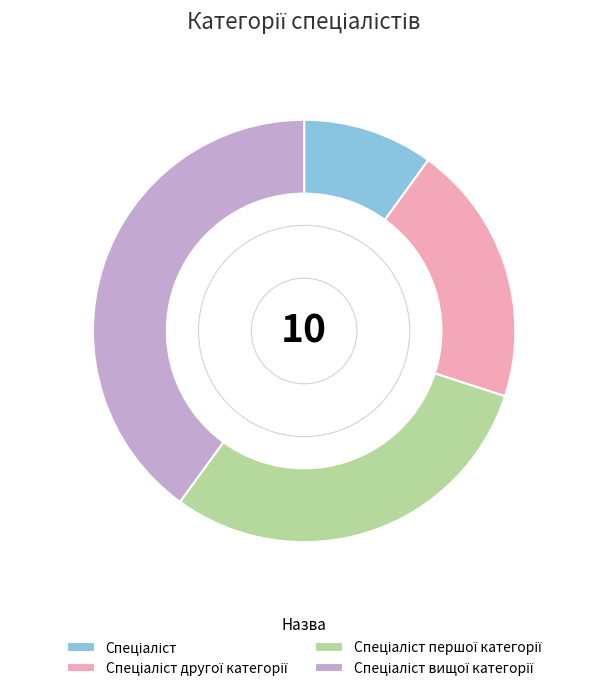

Is there a majority slice in this chart?

No